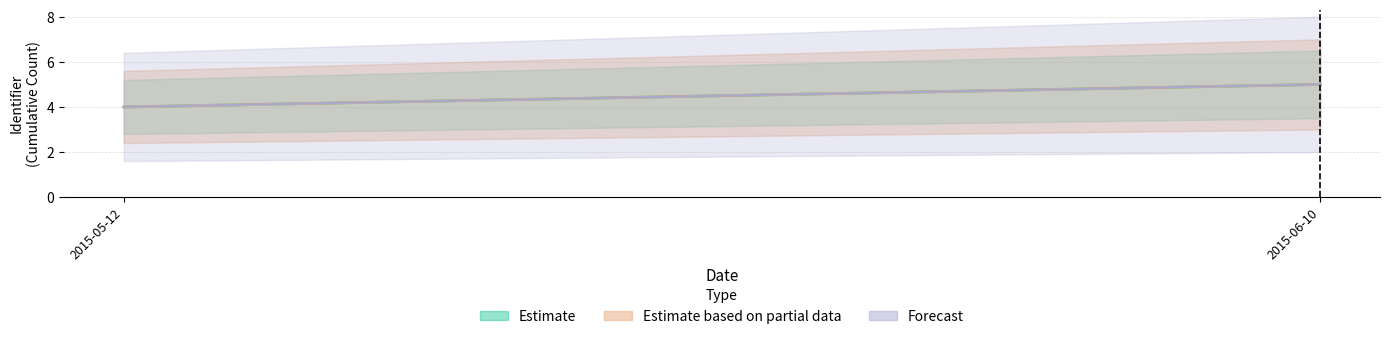

How many lines are shown in the chart?

3